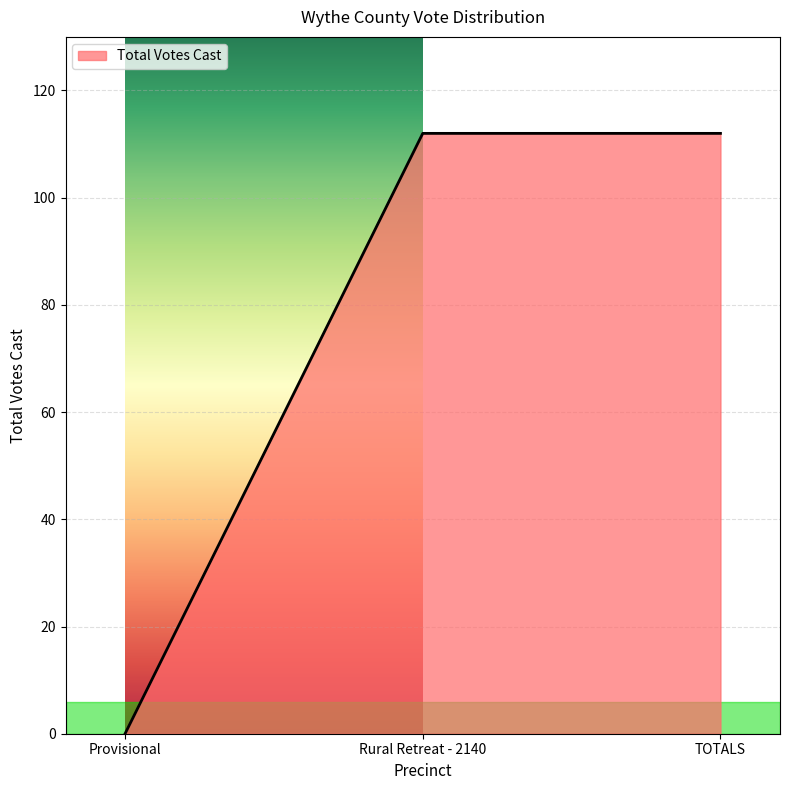

The chart shows a value of 0 at Provisional. True or false?

True